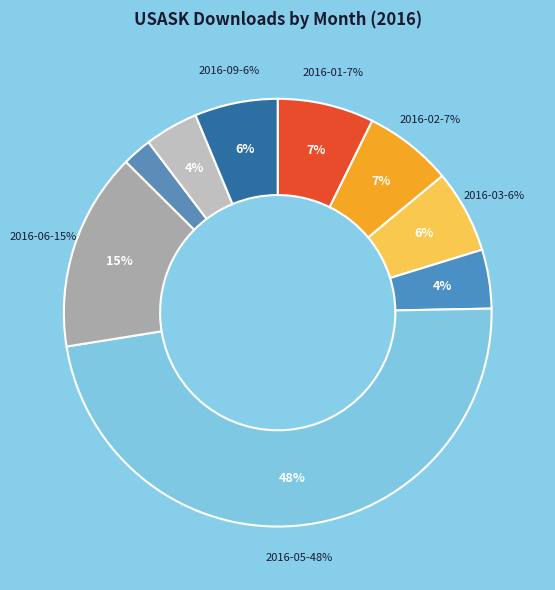

To the nearest percent, what is the average slice percentage?

11%